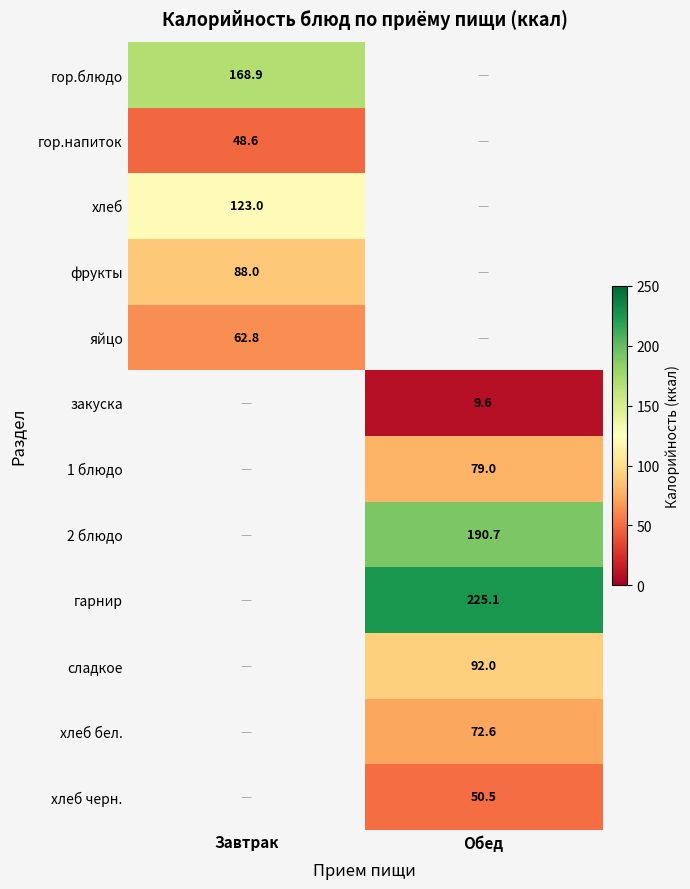

True or false: яйцо has a value of 62.8 at Завтрак.

True